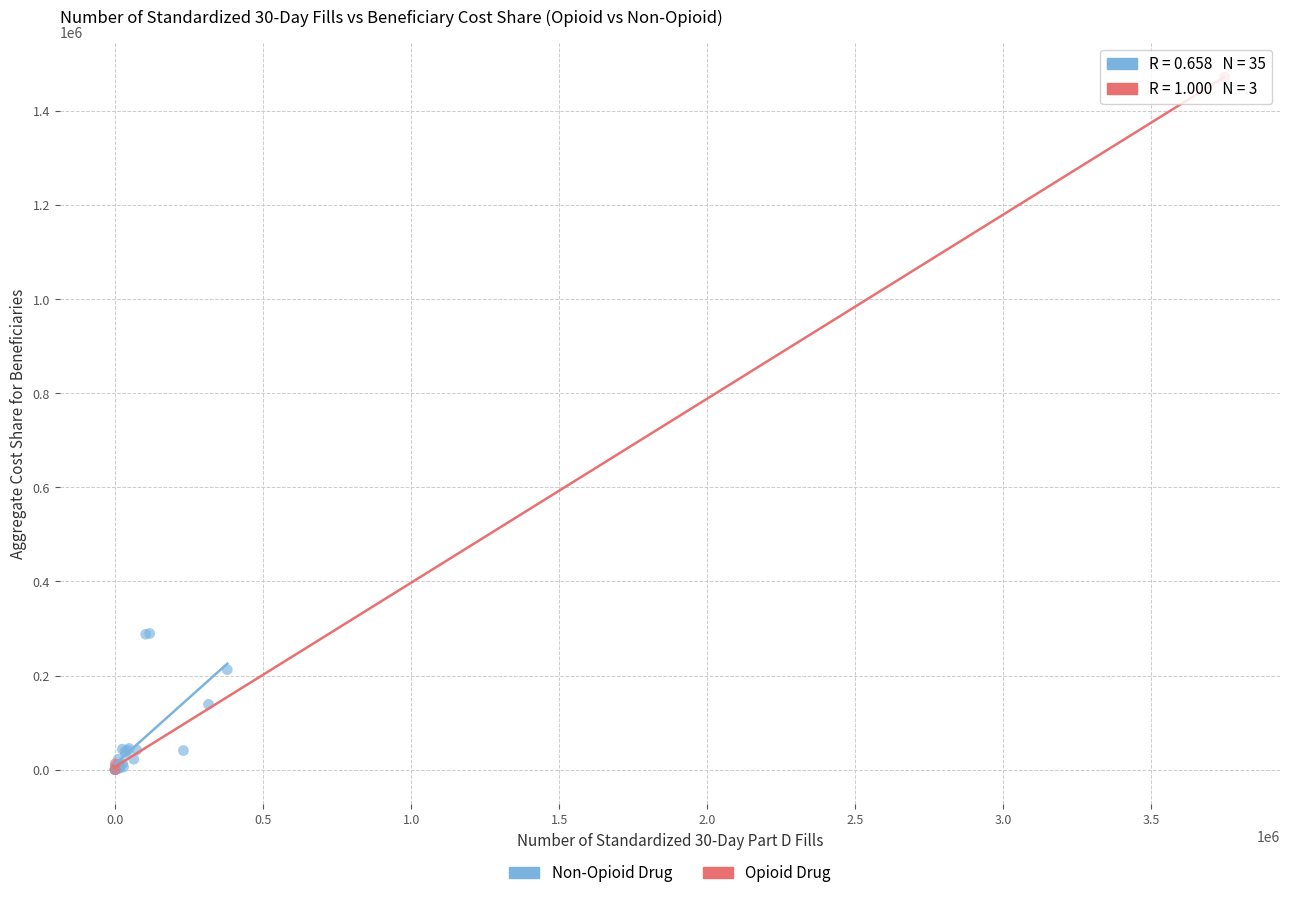

Which series has the widest spread of Y values?

Opioid Drug